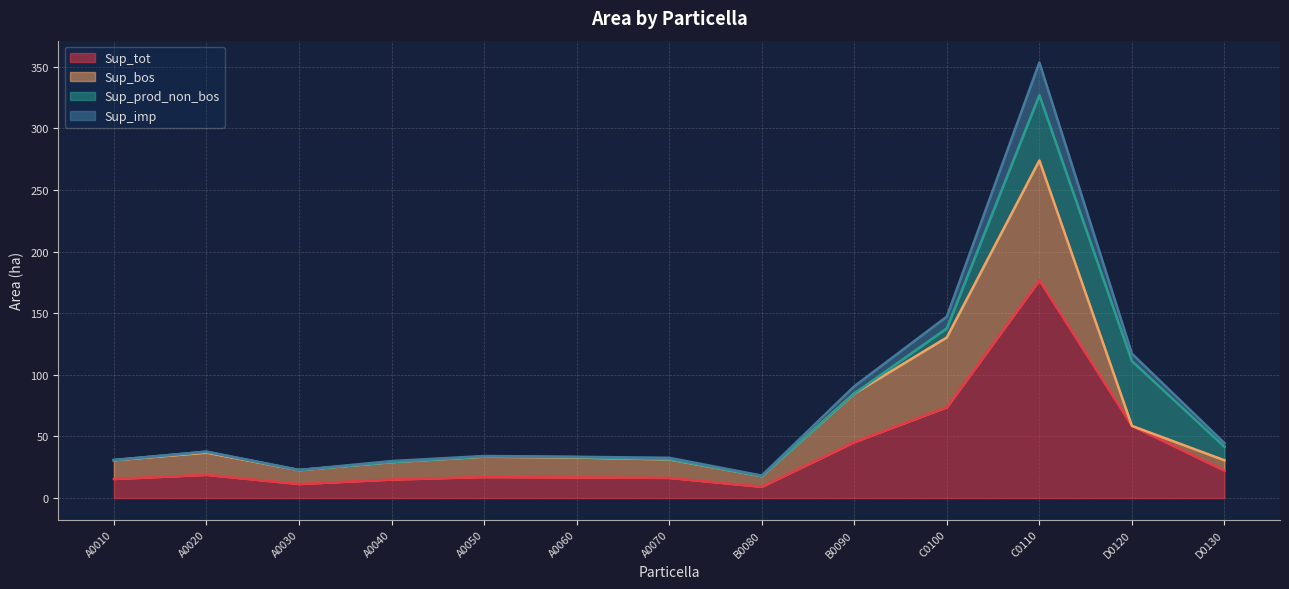

Read the Sup_imp value at C0100.

147.3